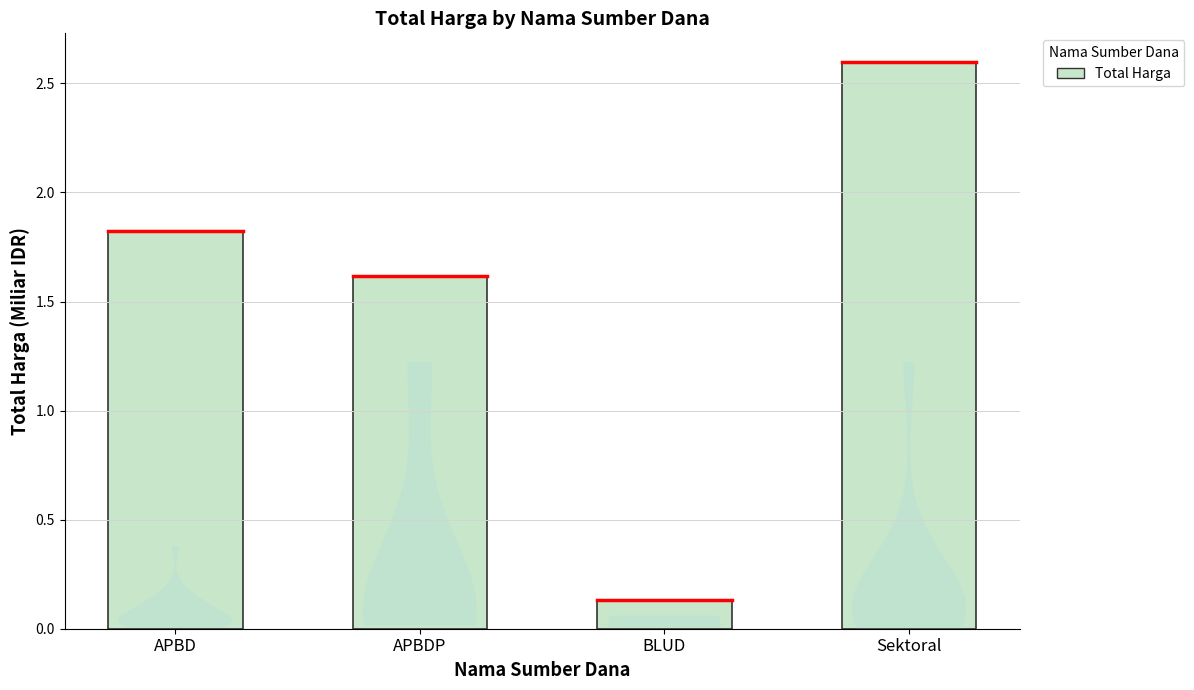

What is the label of the 3rd bar from the right?

APBDP